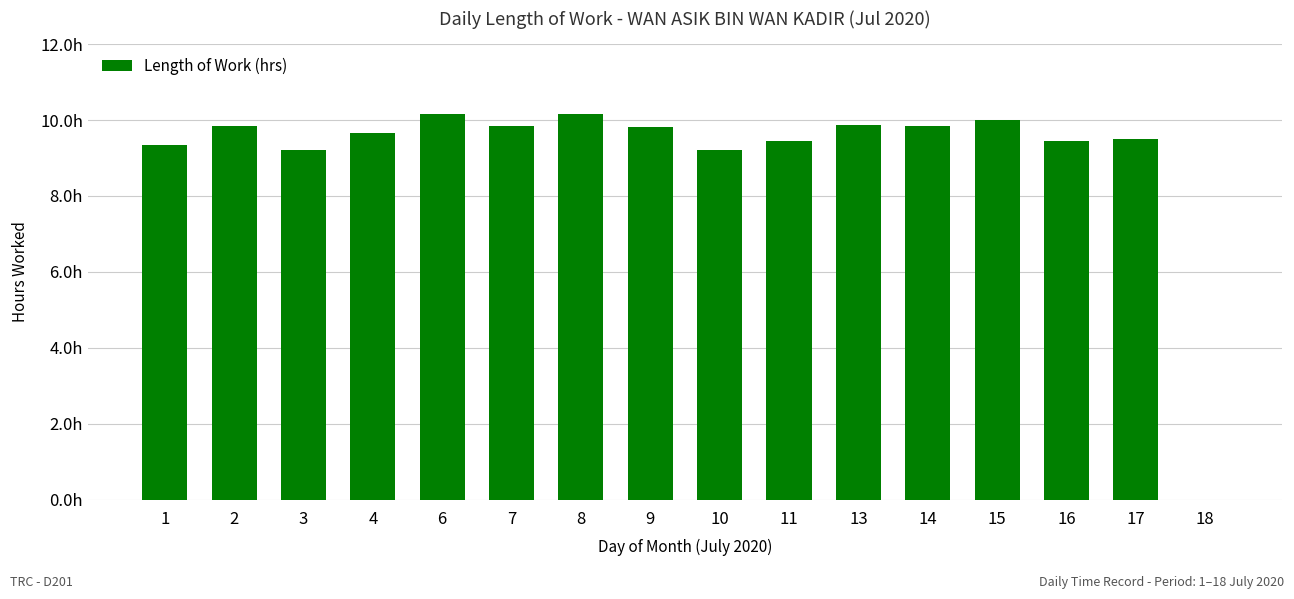

What is the difference between the values at 7 and 18?

9.8